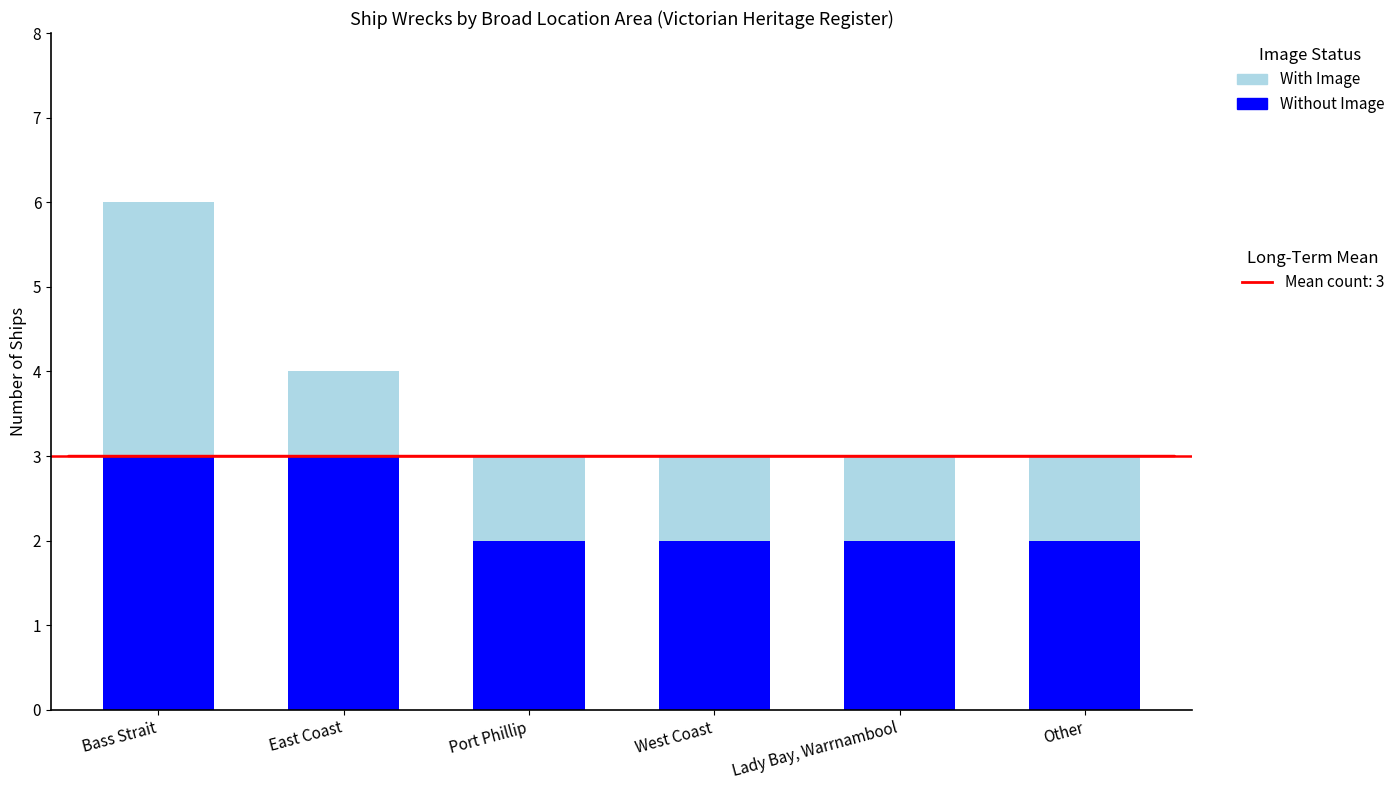

What is the total value across all series at Port Phillip?

3